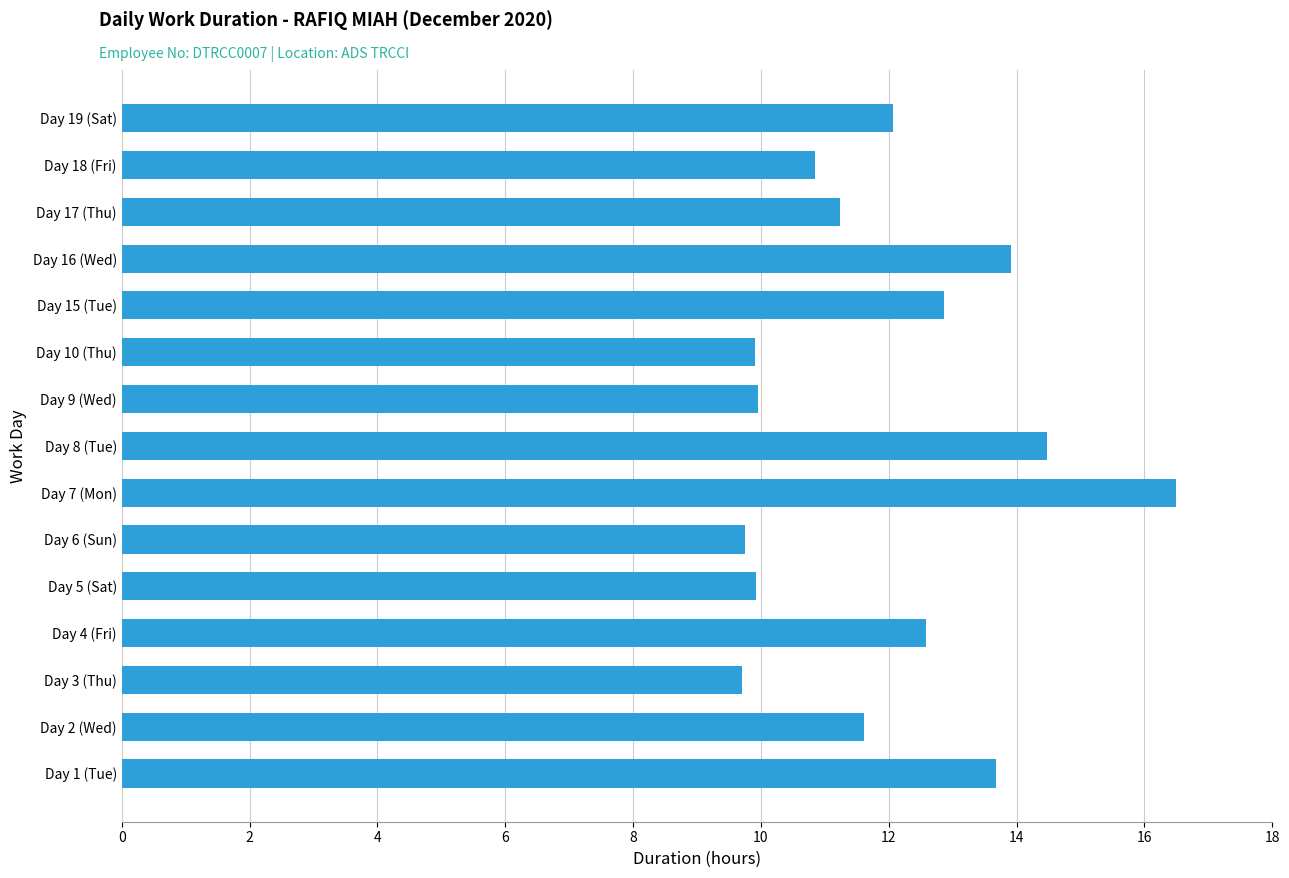

What is the approximate value at Day 16 (Wed)?

13.9